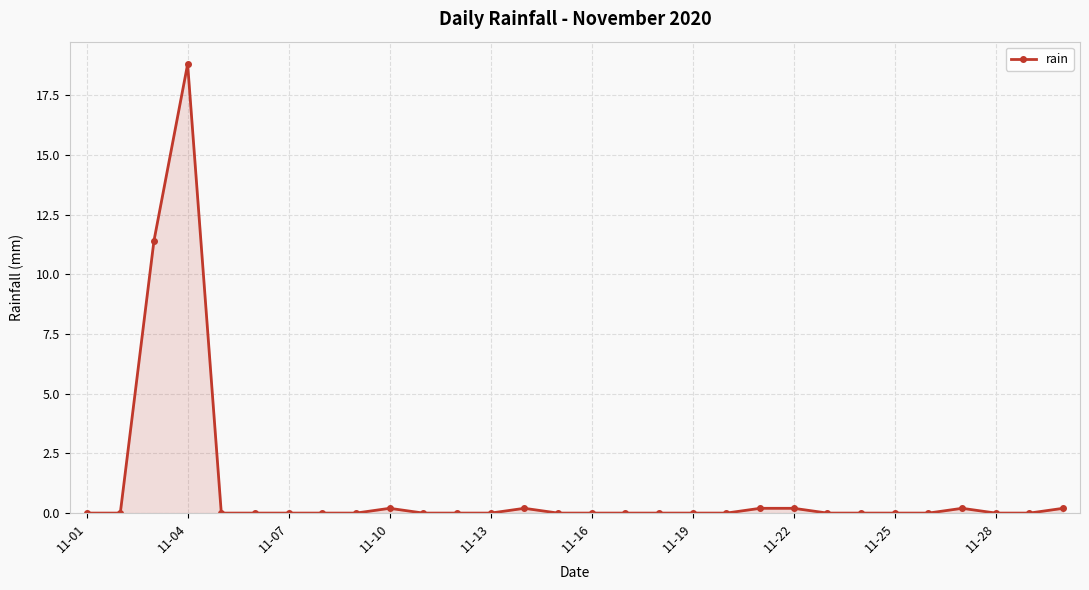

Reading left to right, transcribe all the data shown in this chart.

0.0	0.0	11.4	18.8	0.0	0.0	0.0	0.0	0.0	0.2	0.0	0.0	0.0	0.2	0.0	0.0	0.0	0.0	0.0	0.0	0.2	0.2	0.0	0.0	0.0	0.0	0.2	0.0	0.0	0.2